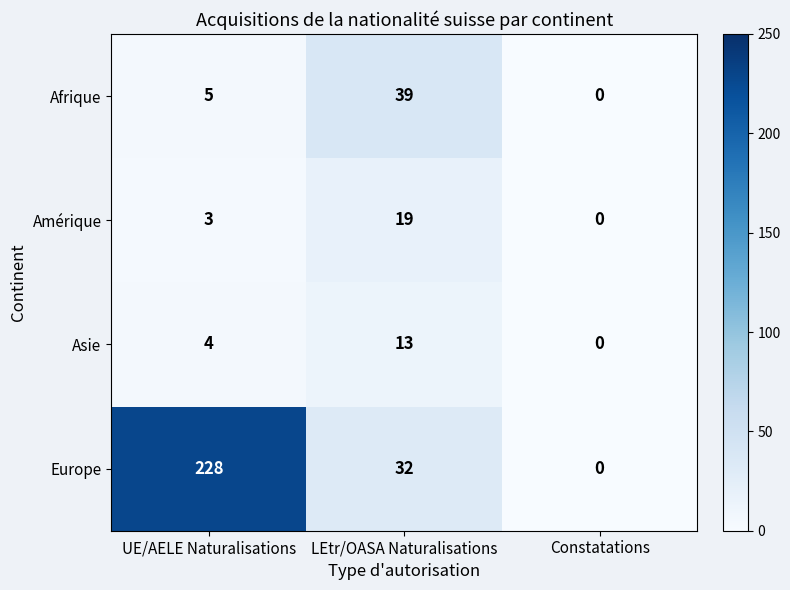

What is the average value of the Europe series?

87